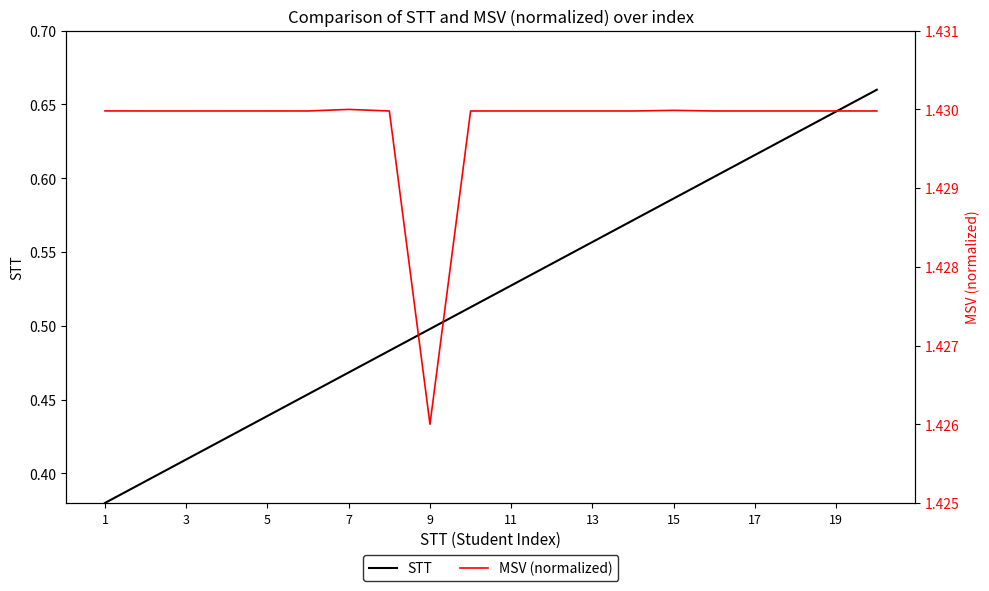

What is the spread (max minus min) of values at 1?

1.0